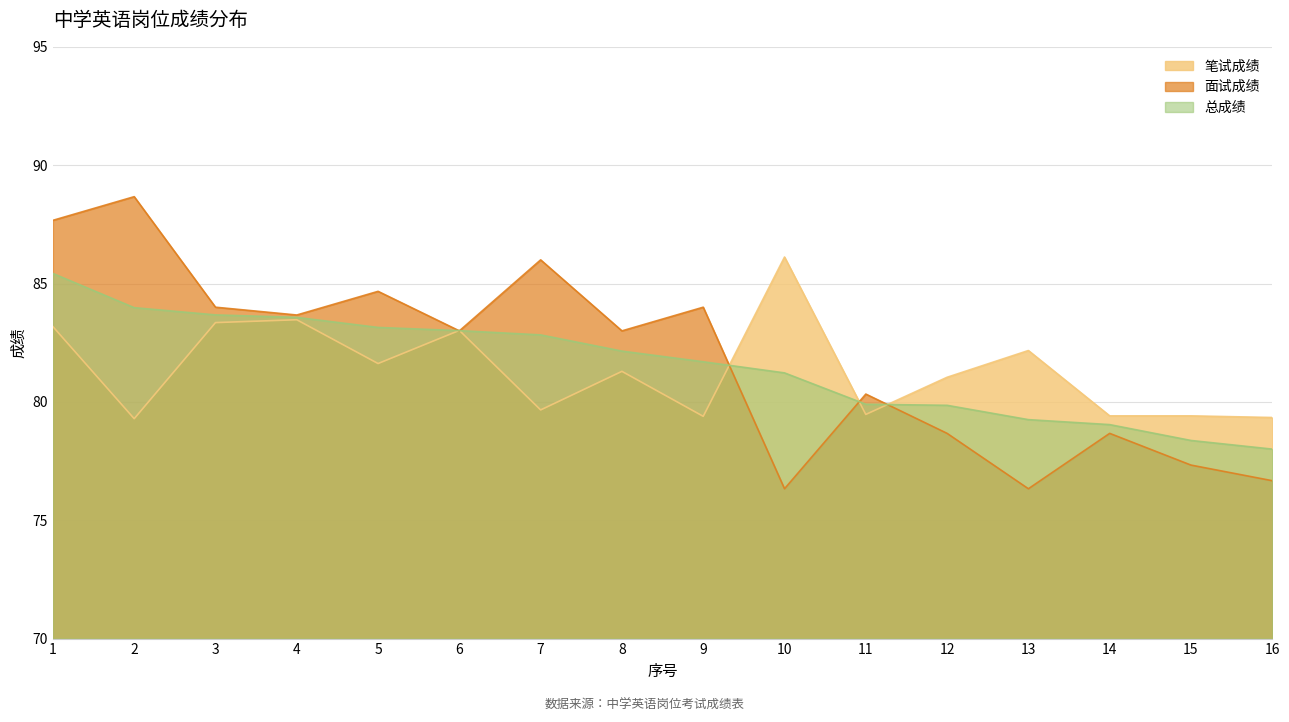

What are all the series names shown in the legend?

笔试成绩, 面试成绩, 总成绩